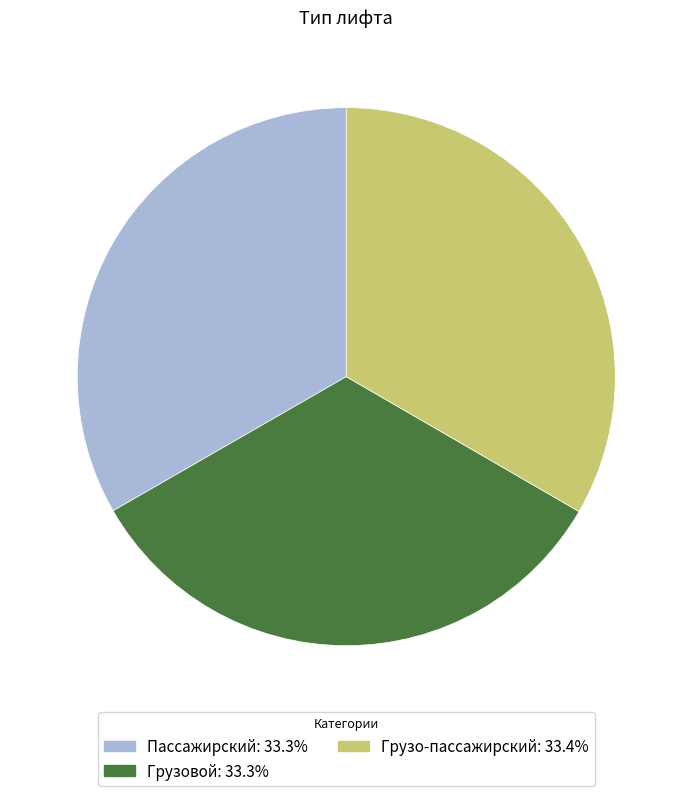

What is the ratio of the value at Грузовой: 33.3% to the value at Пассажирский: 33.3%?

1.0